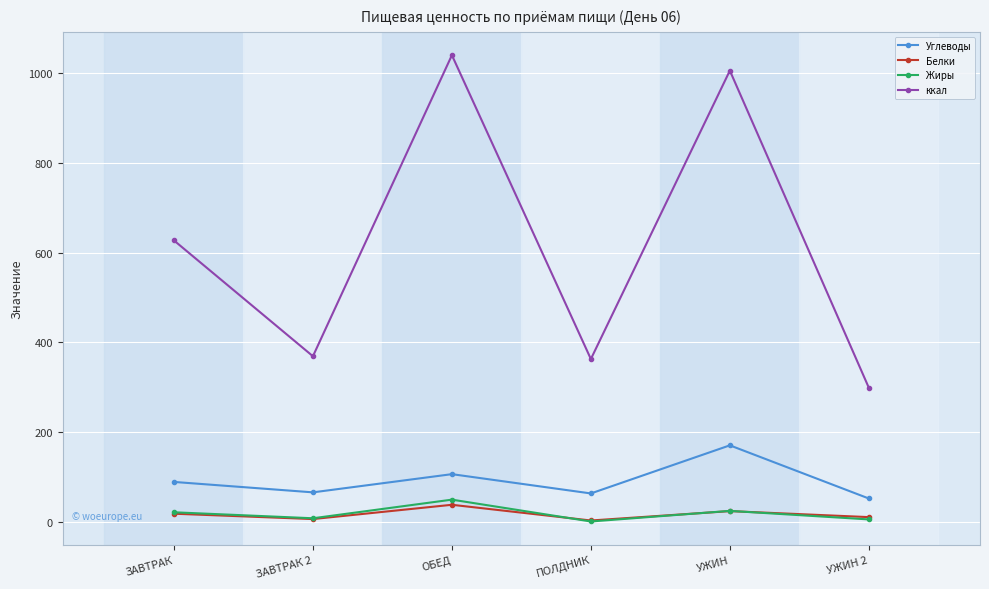

The value of Белки at УЖИН 2 is 11.3. True or false?

True